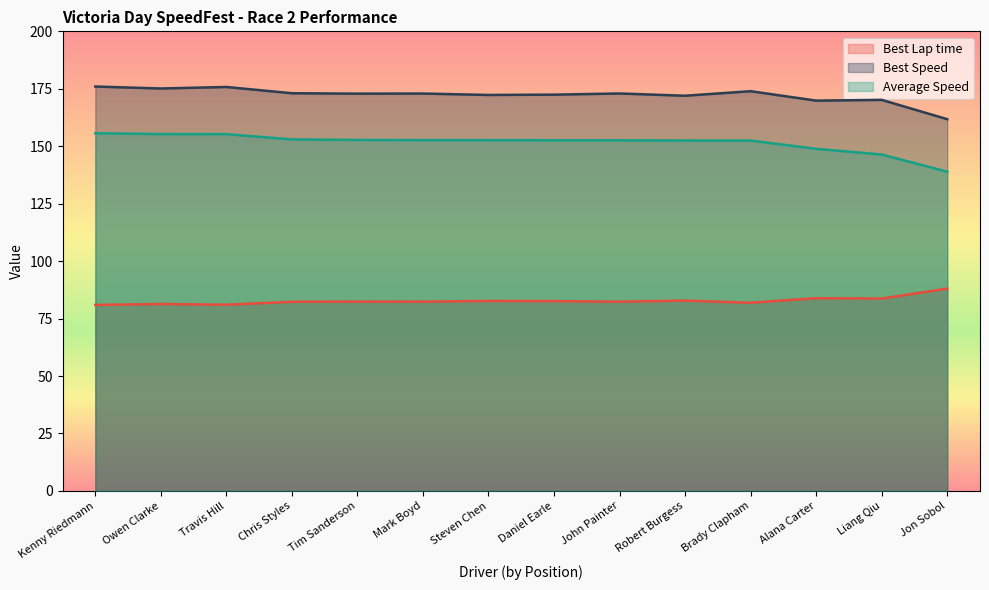

True or false: Average Speed has more than 1 interior local peaks.

False